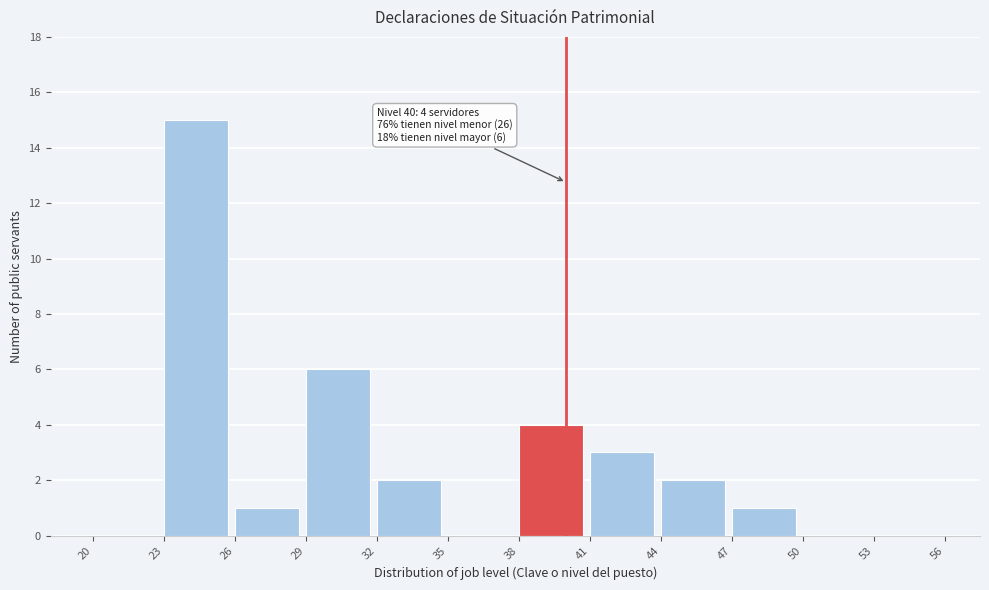

Which range on the x-axis has the tallest bar?

23 to 26